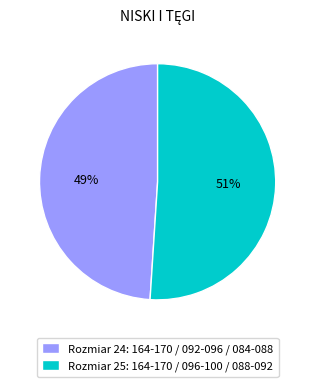

Which category has the smallest portion of the pie?

Rozmiar 24: 164-170 / 092-096 / 084-088